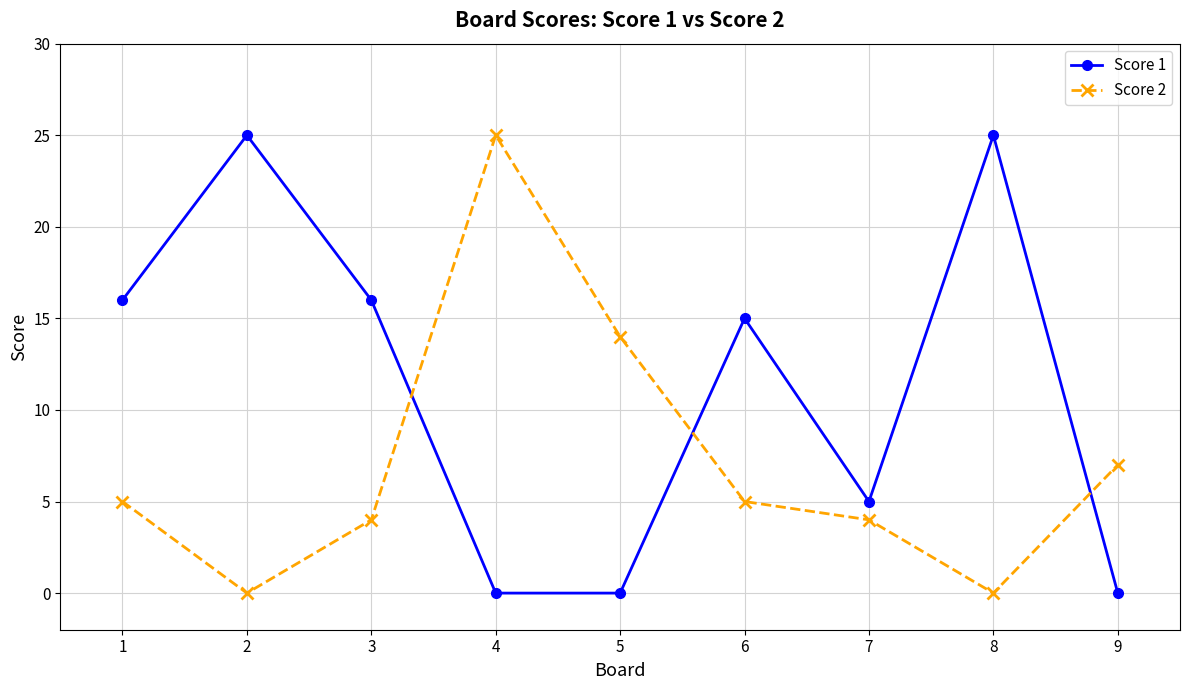

What is the difference between the Score 2 values at 3 and 2?

4